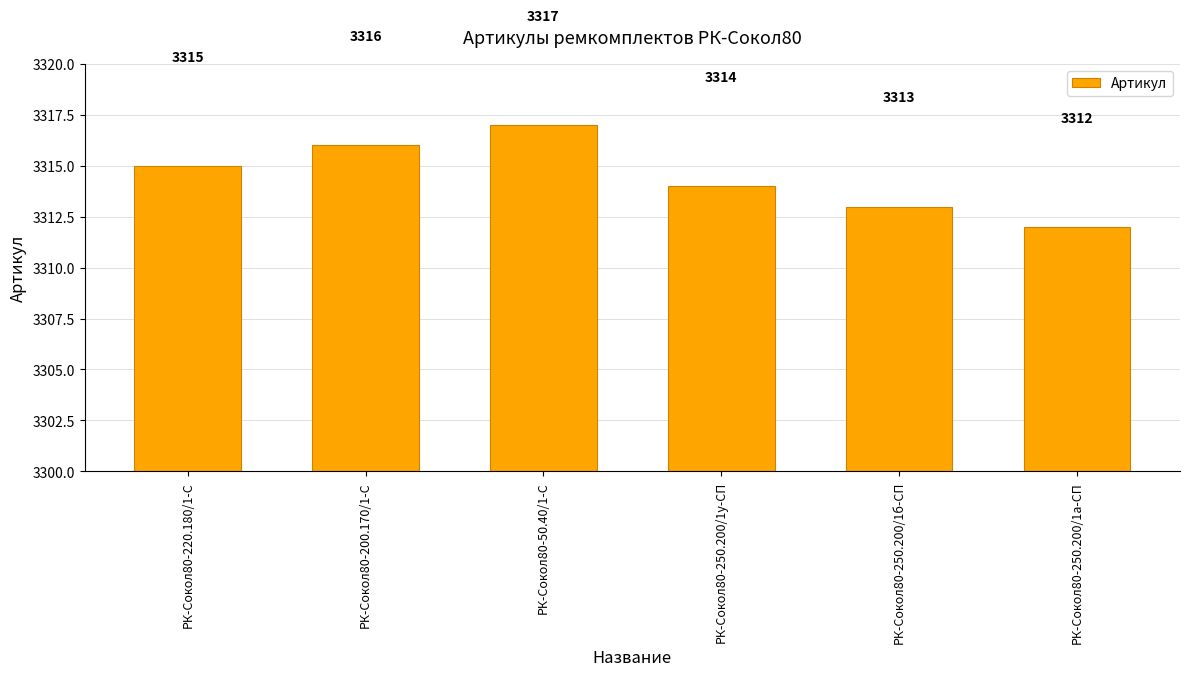

What is the sum of the values at РК-Сокол80-220.180/1-С and РК-Сокол80-250.200/1у-СП?

6629